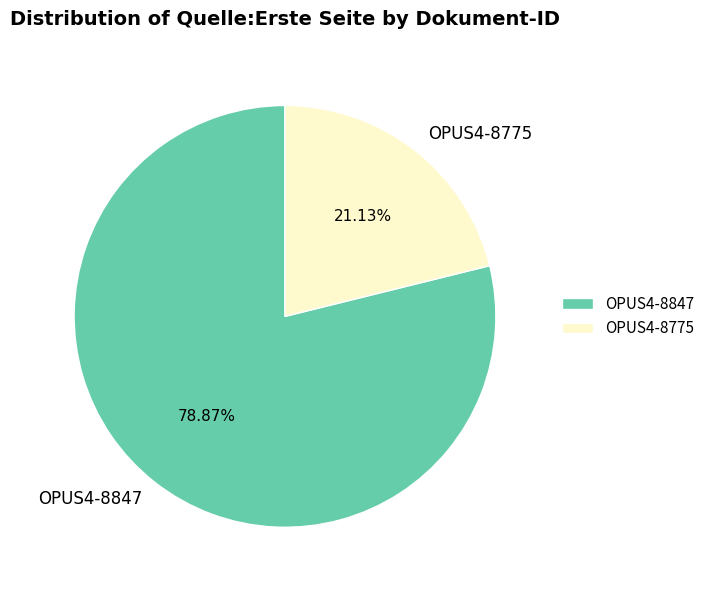

Does any single category account for the majority?

Yes